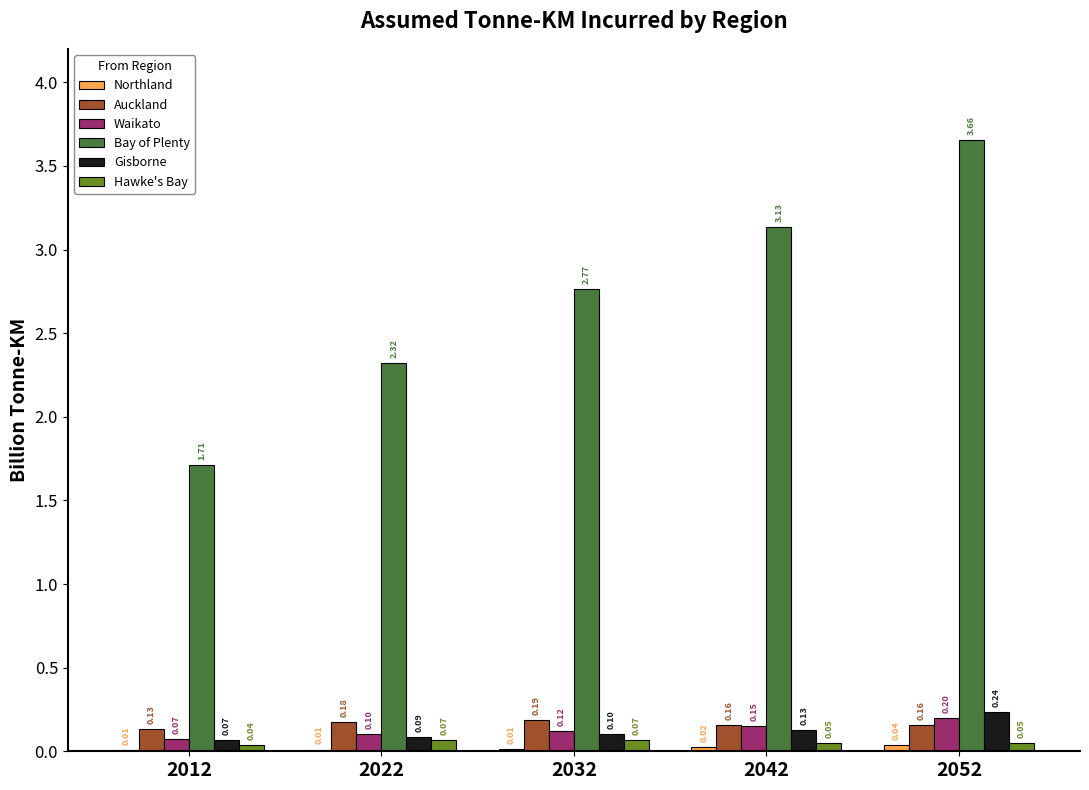

Count the Gisborne values in the range 0 to 1.

5